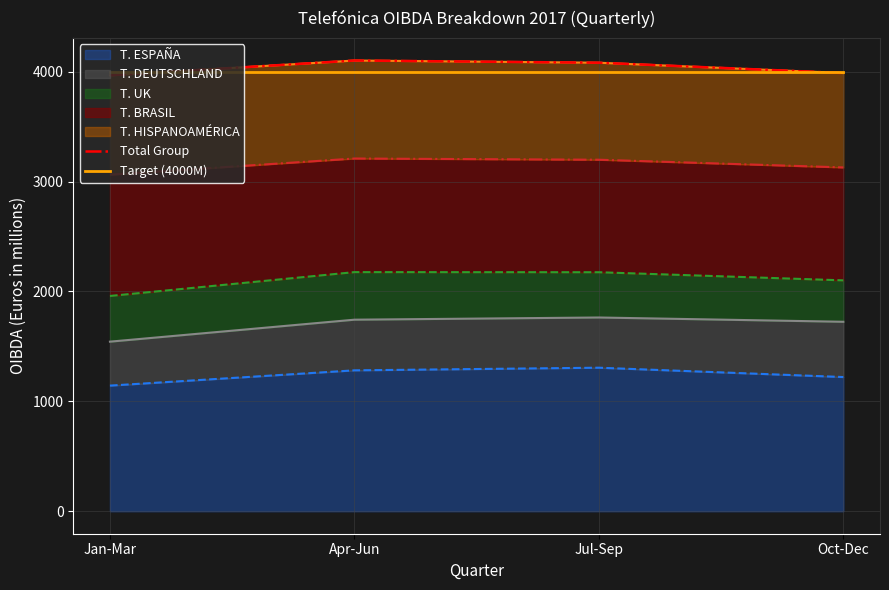

List the labels in order of Total Group value, smallest first.

Jan-Mar, Oct-Dec, Jul-Sep, Apr-Jun